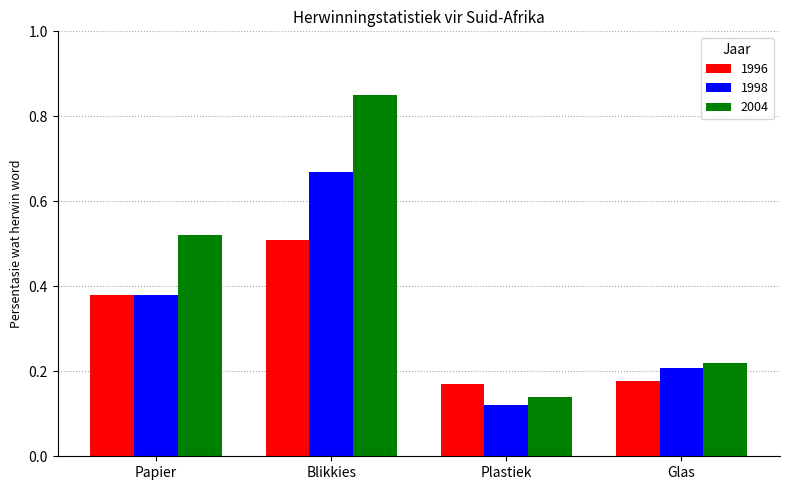

How many bars are there in total?

12